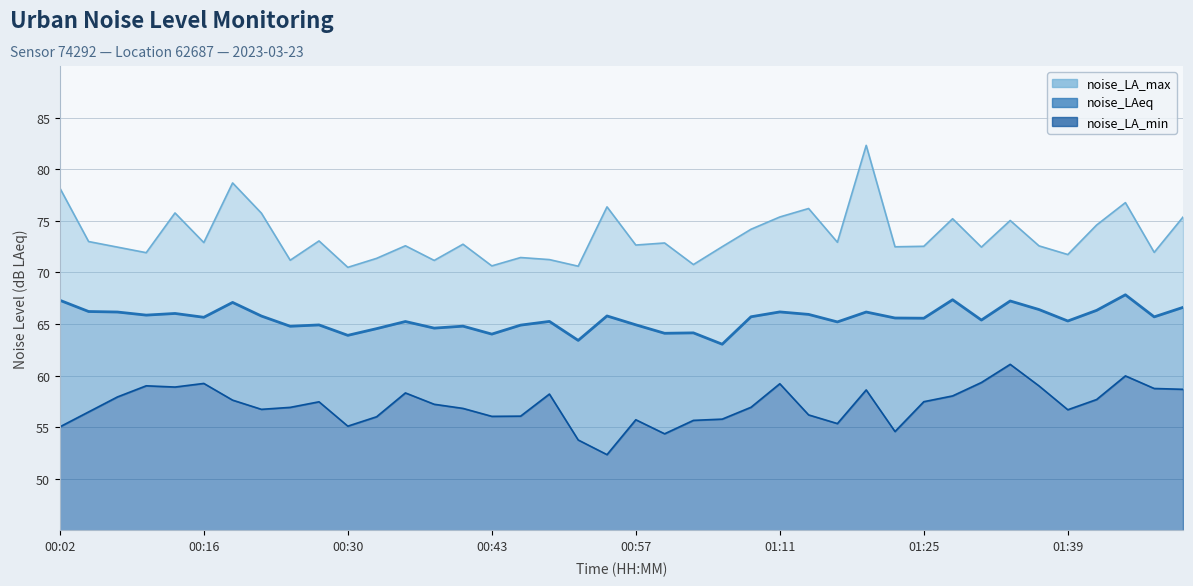

Which series has the widest spread of values?

noise_LA_max